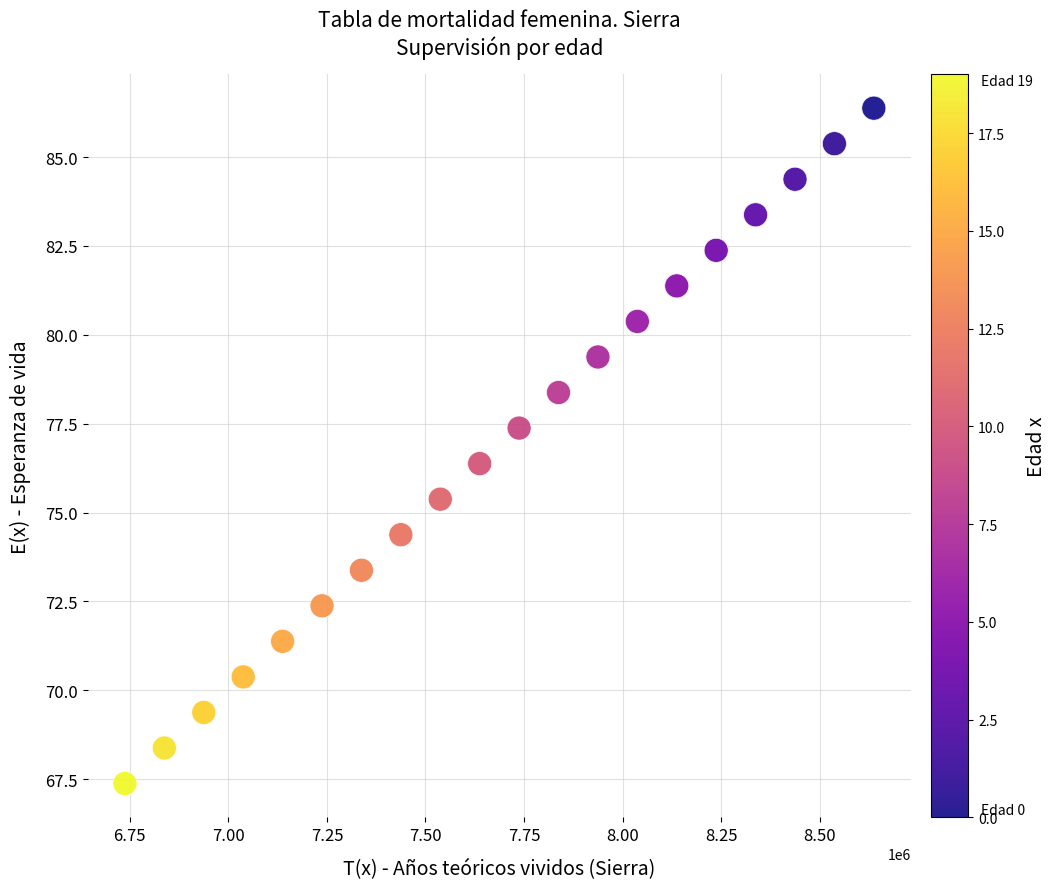

What is the range of Y values (max minus min)?

19.0